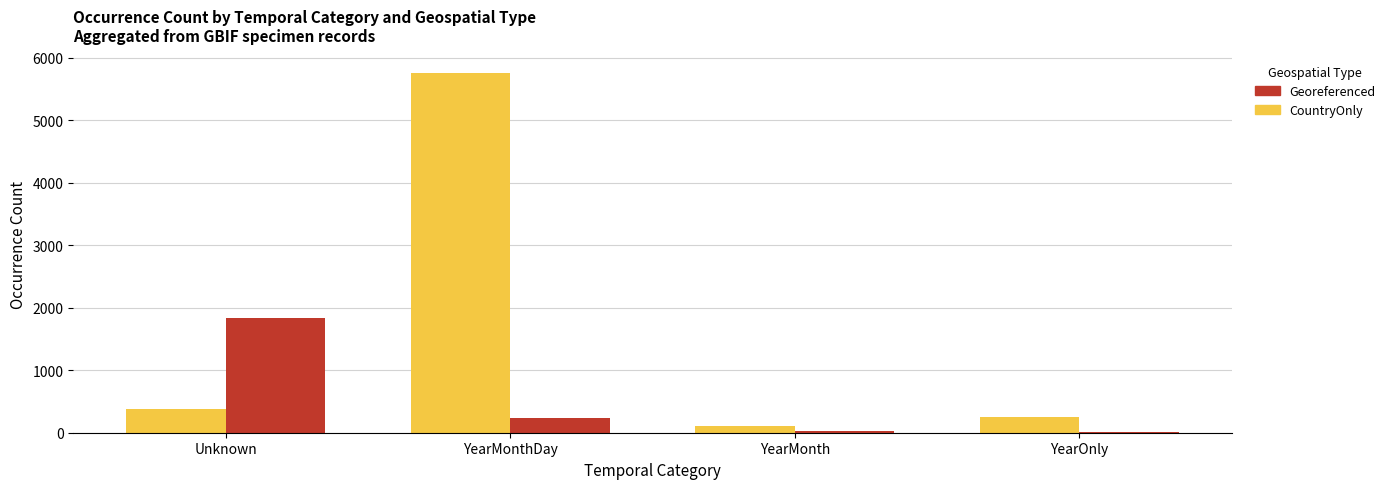

What is the greatest value displayed?

5767